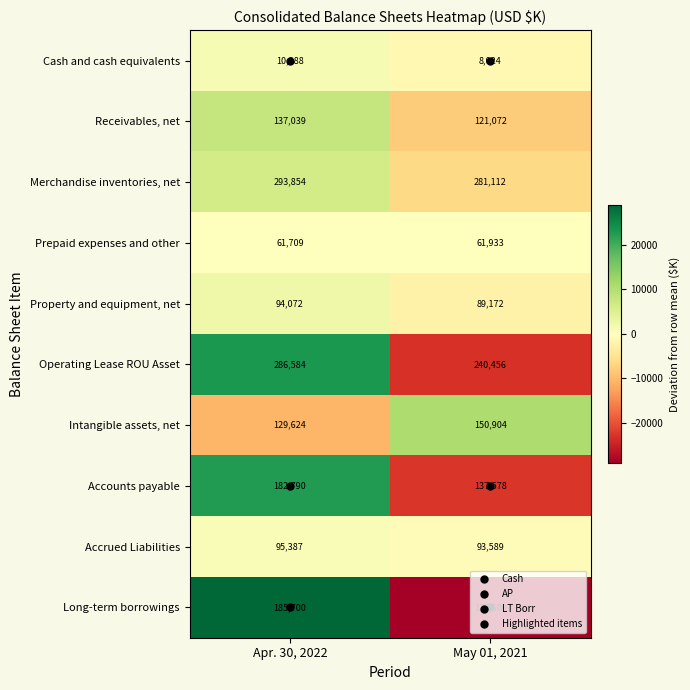

The value of Intangible assets, net at May 01, 2021 is 259744. True or false?

False